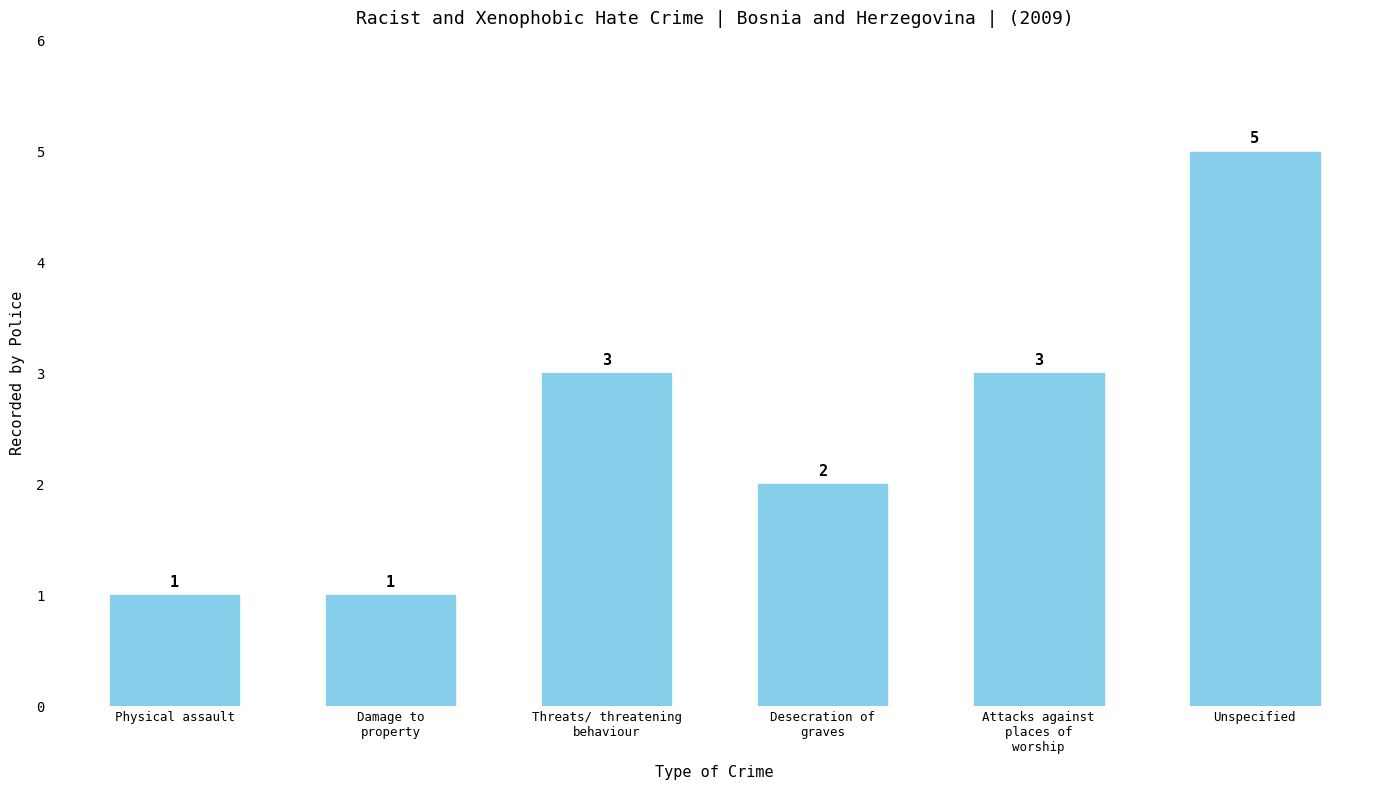

What is the sum of all values?

15